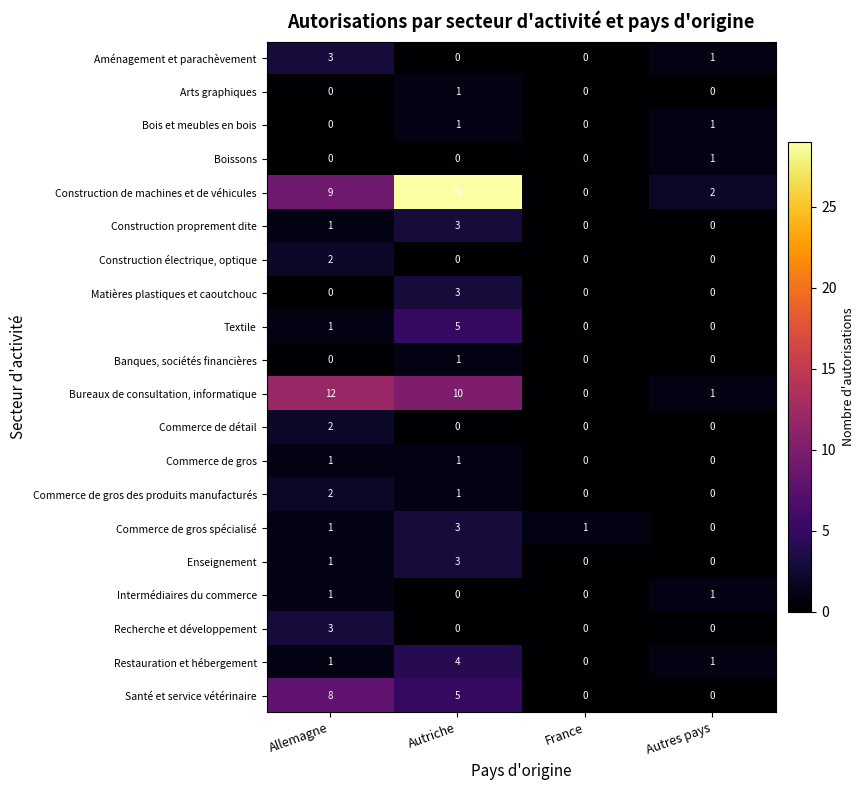

At which label is Construction proprement dite closest to 1?

Allemagne